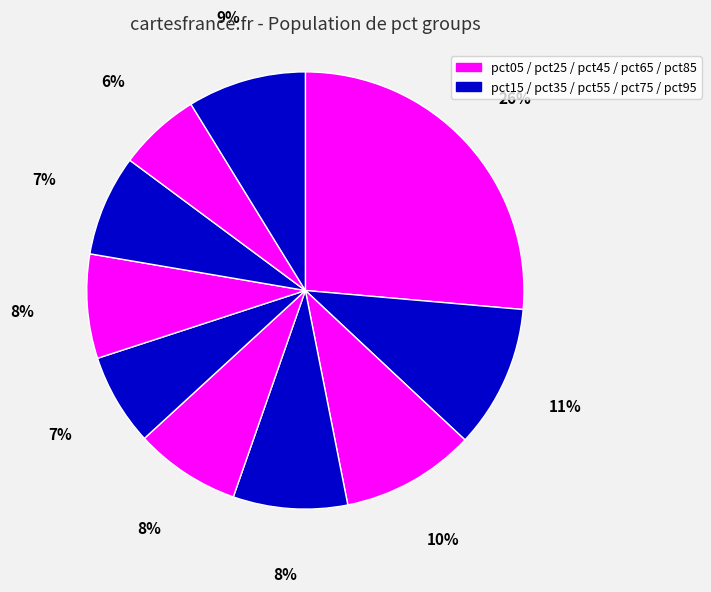

To the nearest percent, what is the average slice percentage?

10%